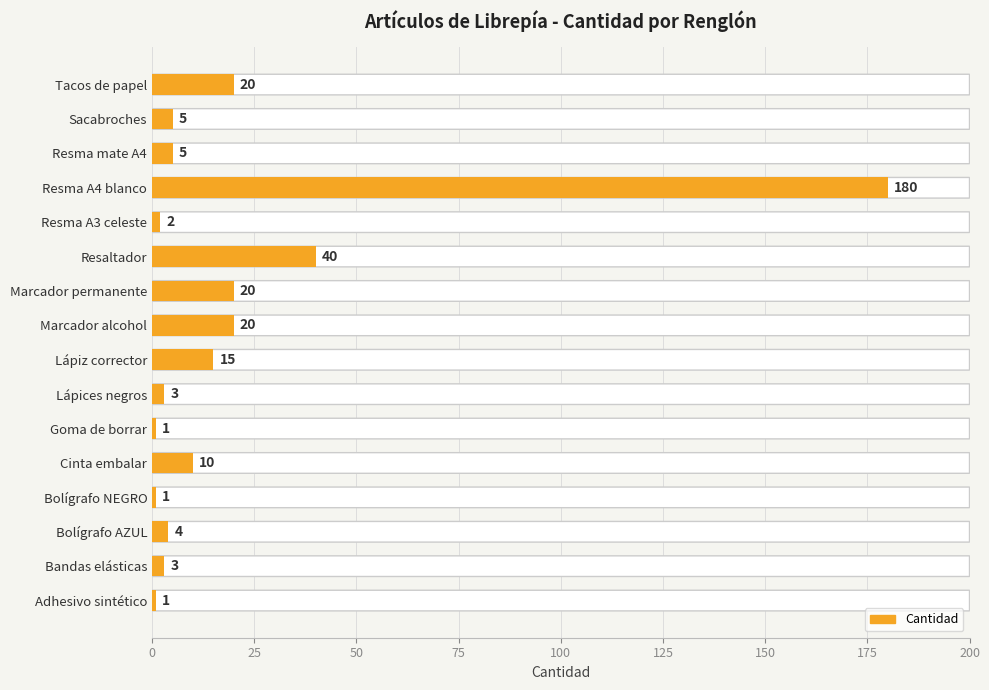

What is the maximum value shown in the chart?

180